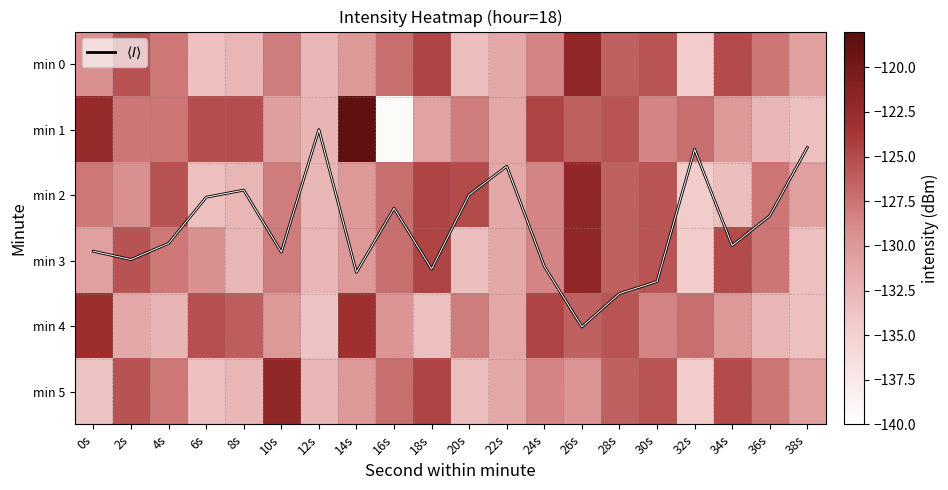

At which label does min 4 reach its peak?

0s